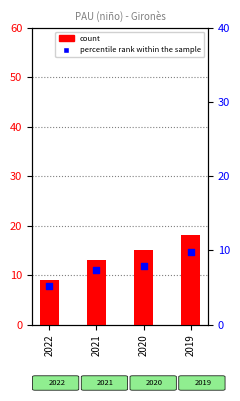

Is the value of percentile rank within the sample at 2021 greater than the value of count at 2019?

No